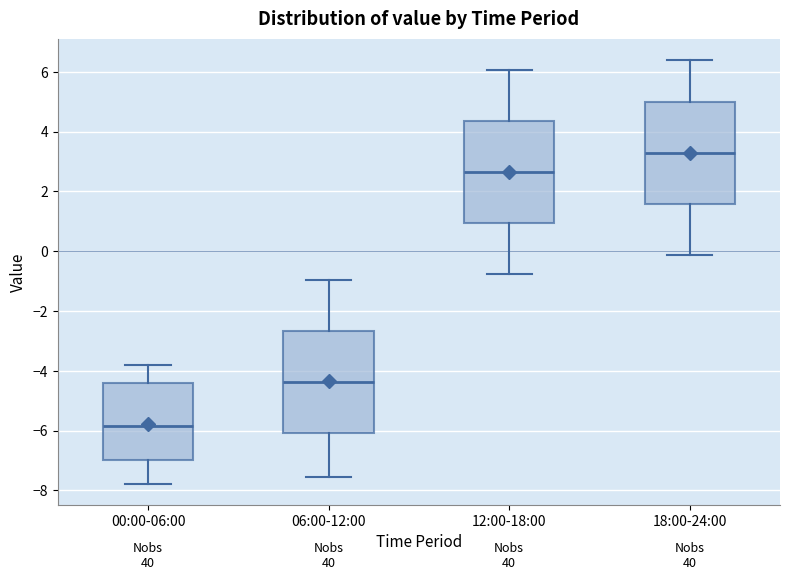

Where is the upper edge of the box for 18:00-24:00 on the y-axis? The values are not printed on the chart, so give them approximately, as read against the axis.

5.0